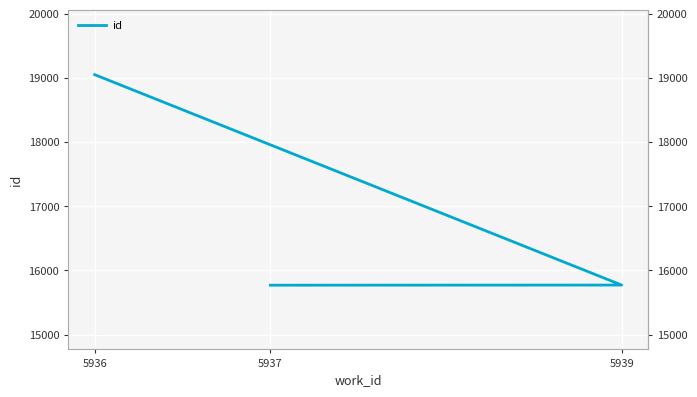

What value does the data have at 5936, to the nearest 100?

19000